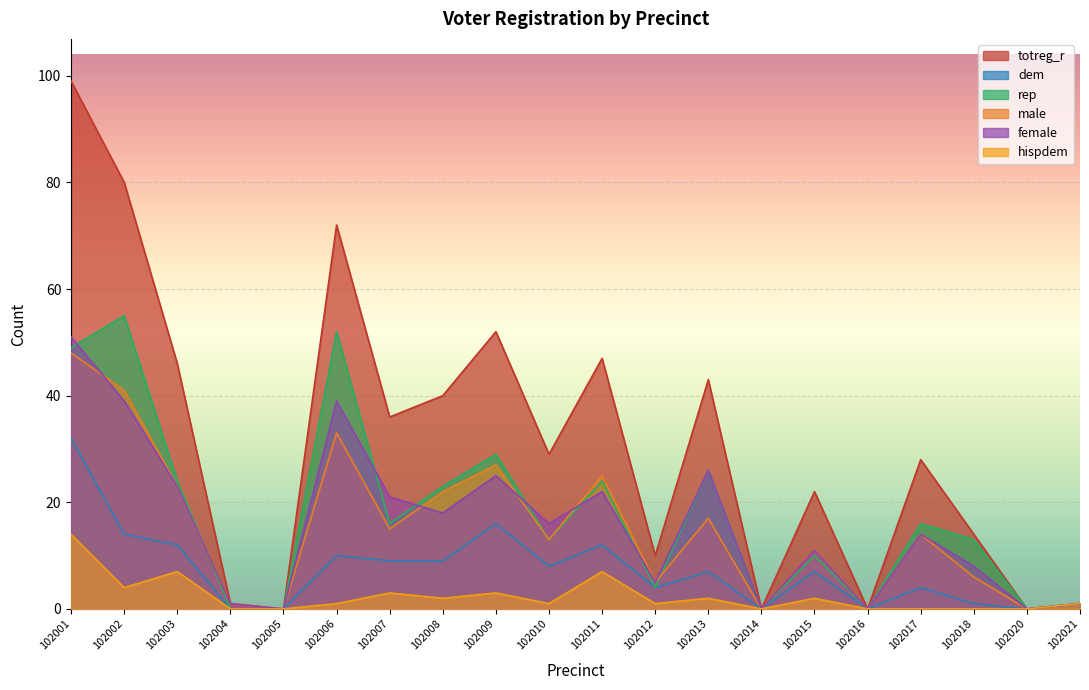

Where is the first local maximum for rep?

102002